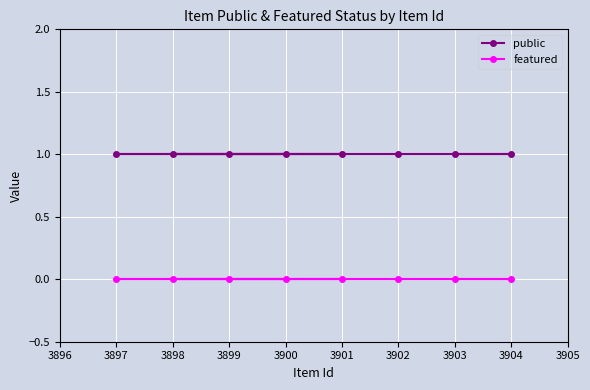

What are all the series names shown in the legend?

public, featured